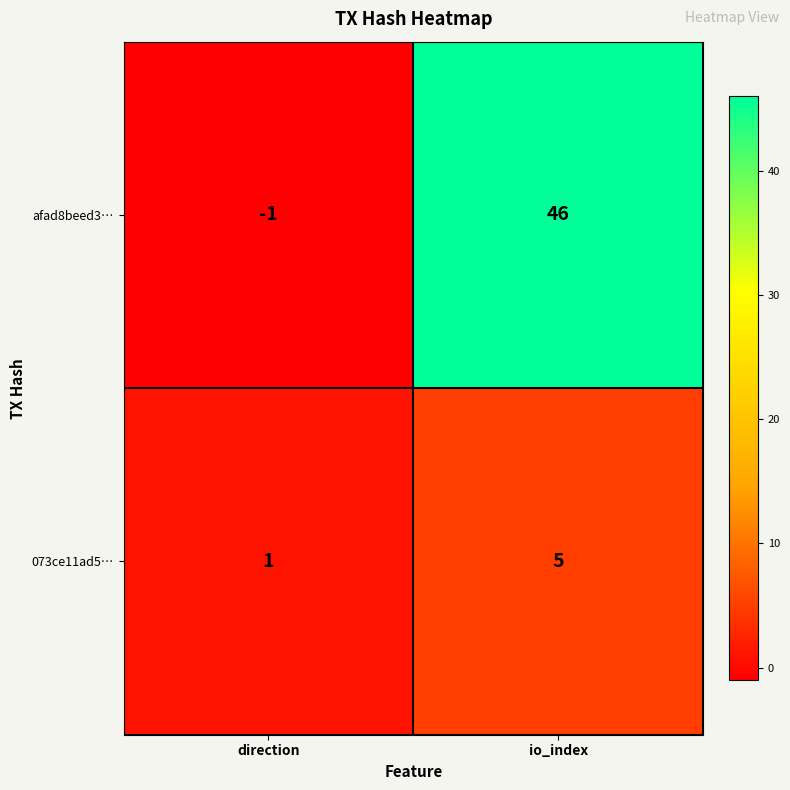

Rank the series by their average value, from lowest to highest.

073ce11ad5…, afad8beed3…